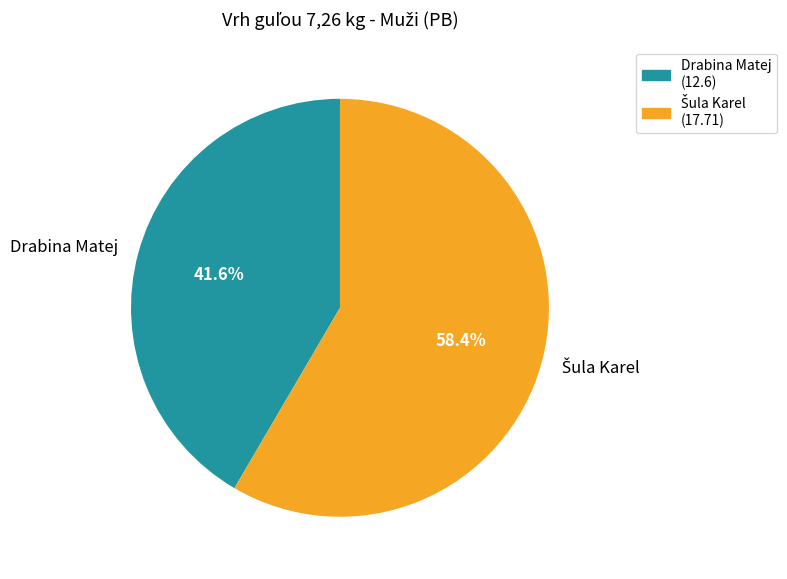

Does Drabina Matej account for over 50% of the chart?

No